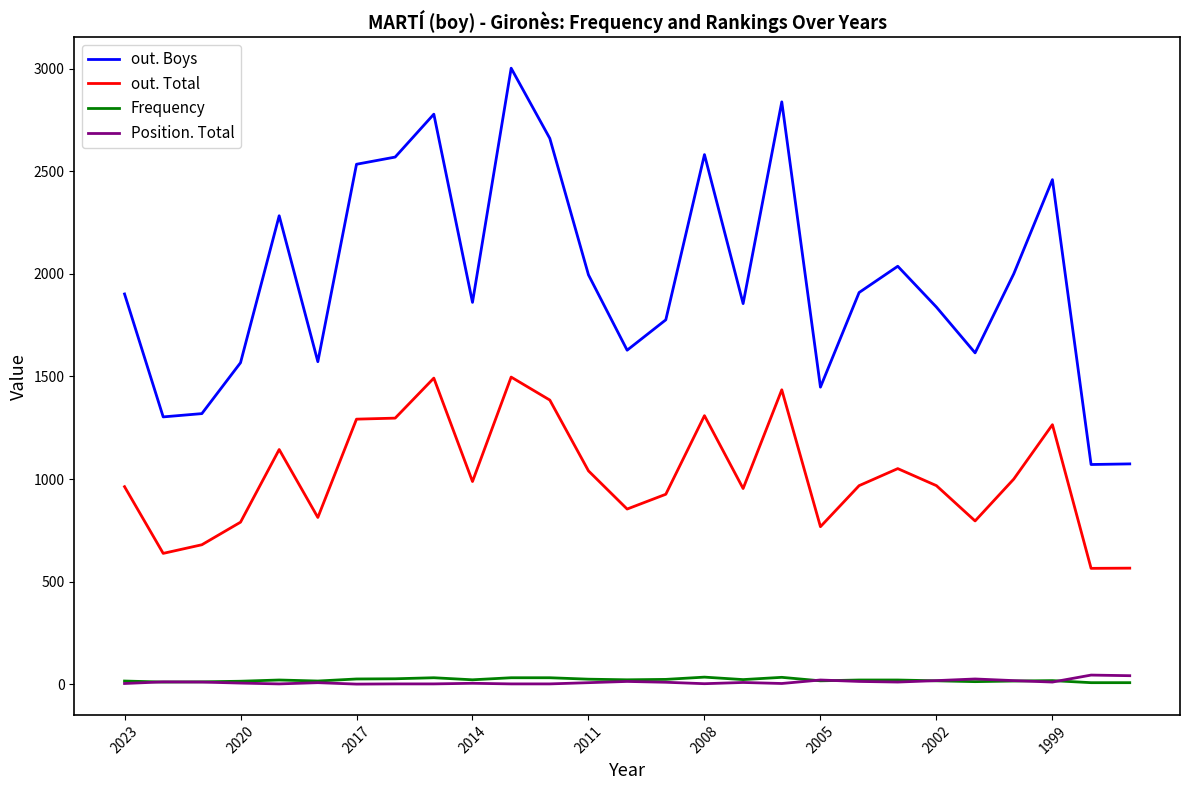

How many distinct data groups are displayed?

4